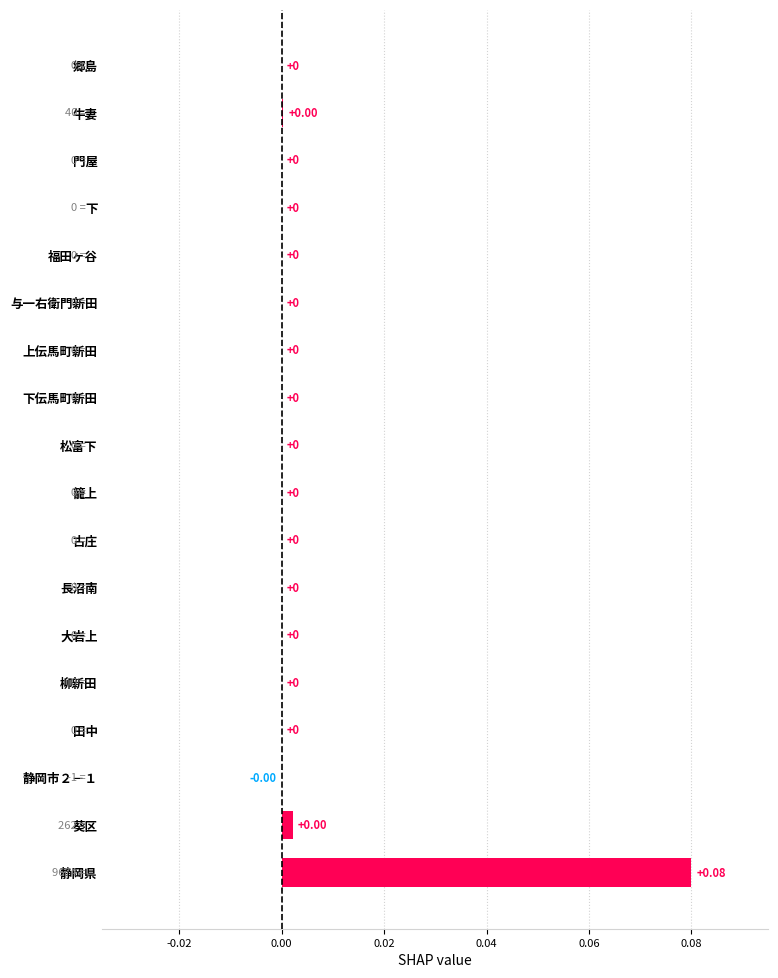

At which label is the value closest to 0?

田中